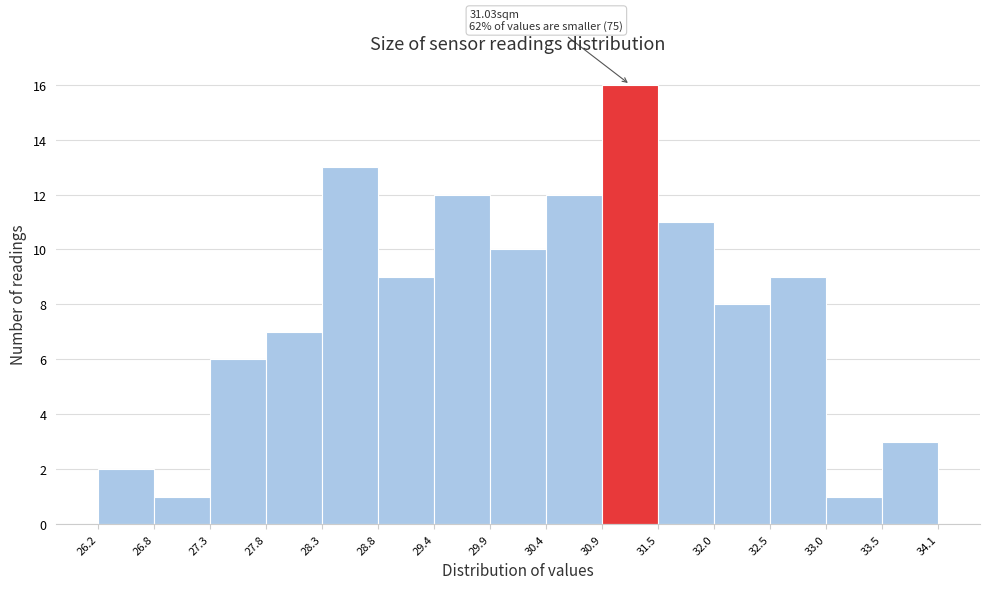

Over which range of the x-axis is the bar tallest?

30.9 to 31.5